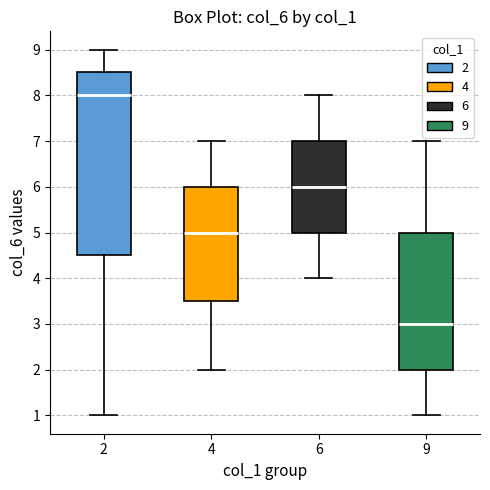

Where does the lower whisker of the box at x = 2 end on the y-axis? The values are not printed on the chart, so give them approximately, as read against the axis.

1.0